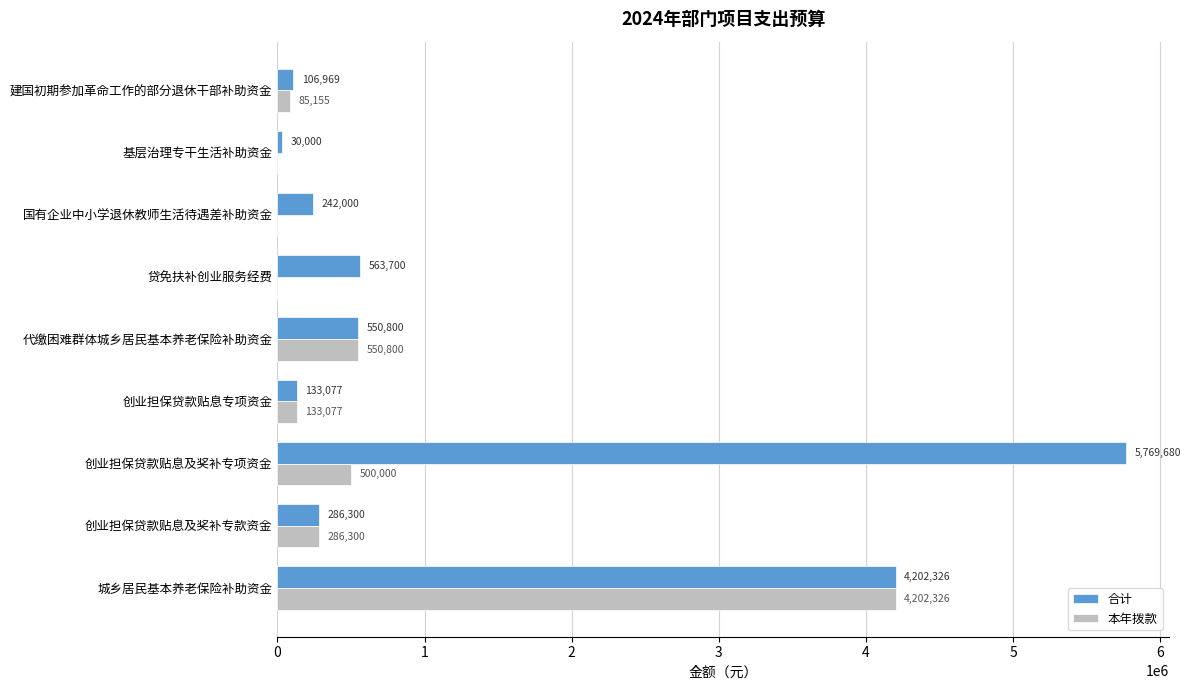

What is the total value across all series at 贷免扶补创业服务经费?

563700.0